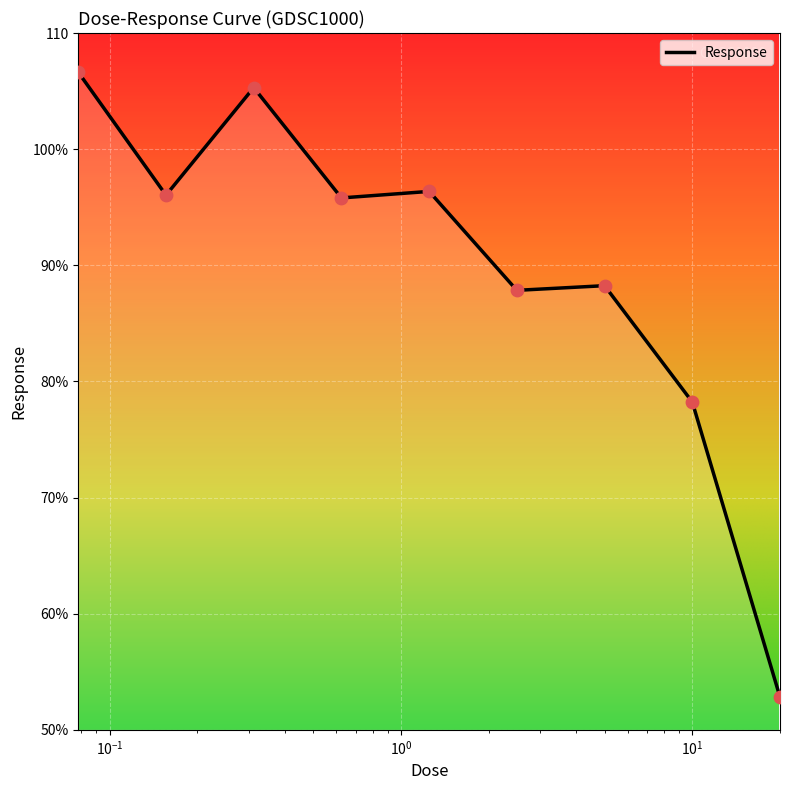

Does the chart have visible grid lines?

Yes